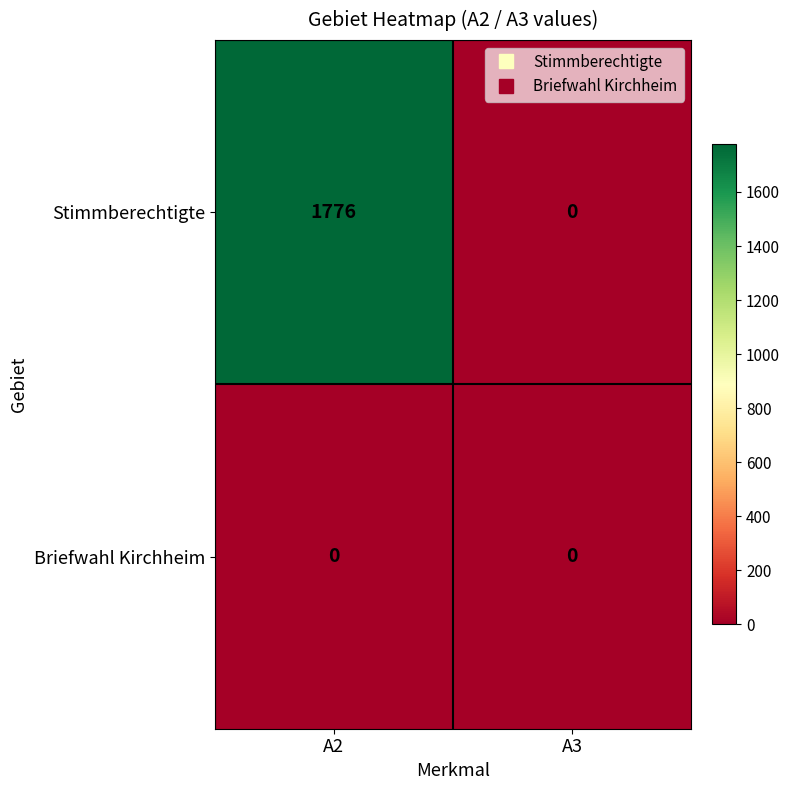

At which label does Stimmberechtigte reach its minimum?

A3